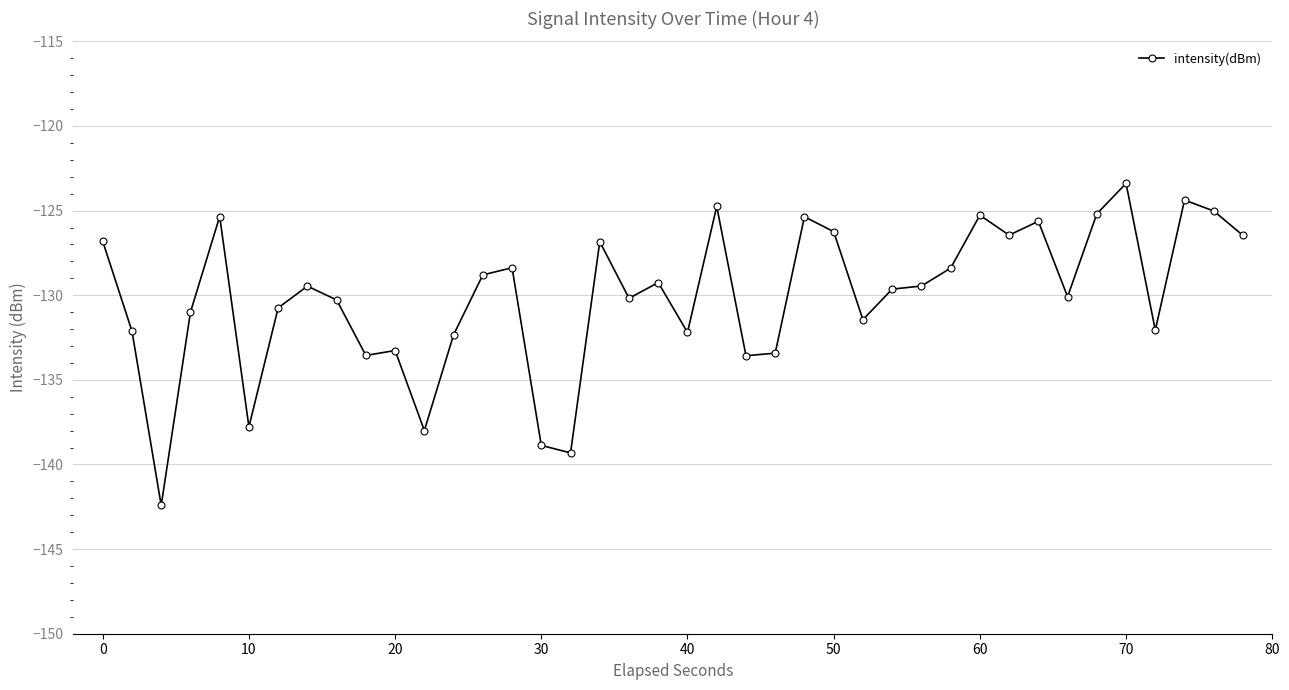

True or false: there are more than 1 points higher than both neighbors.

True